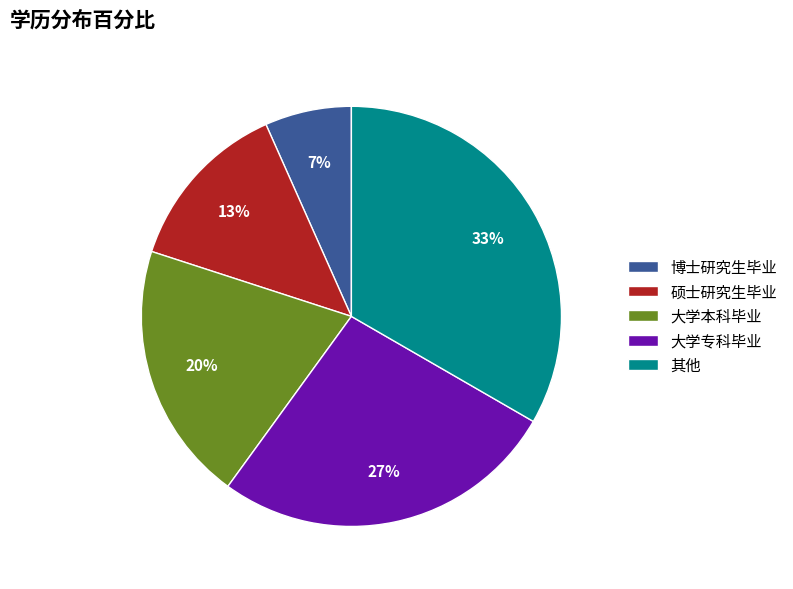

To the nearest percent, what is the combined percentage of 硕士研究生毕业 and 大学本科毕业?

33%